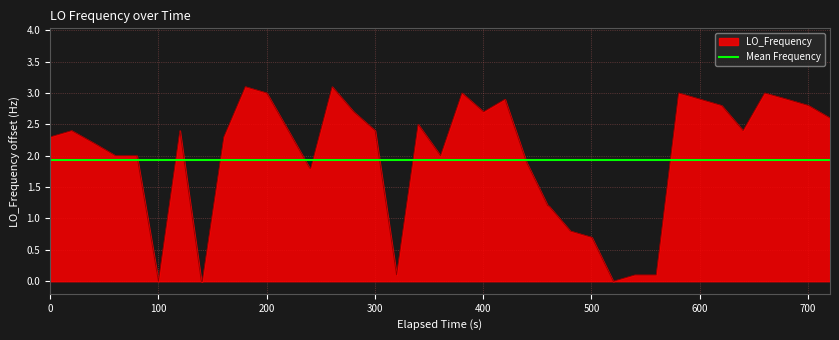

What is the maximum value for LO_Frequency?

3.1